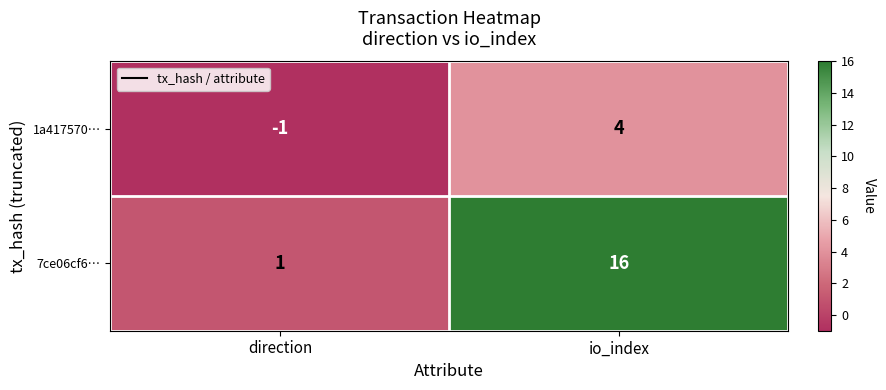

Count the number of data series in this chart.

2